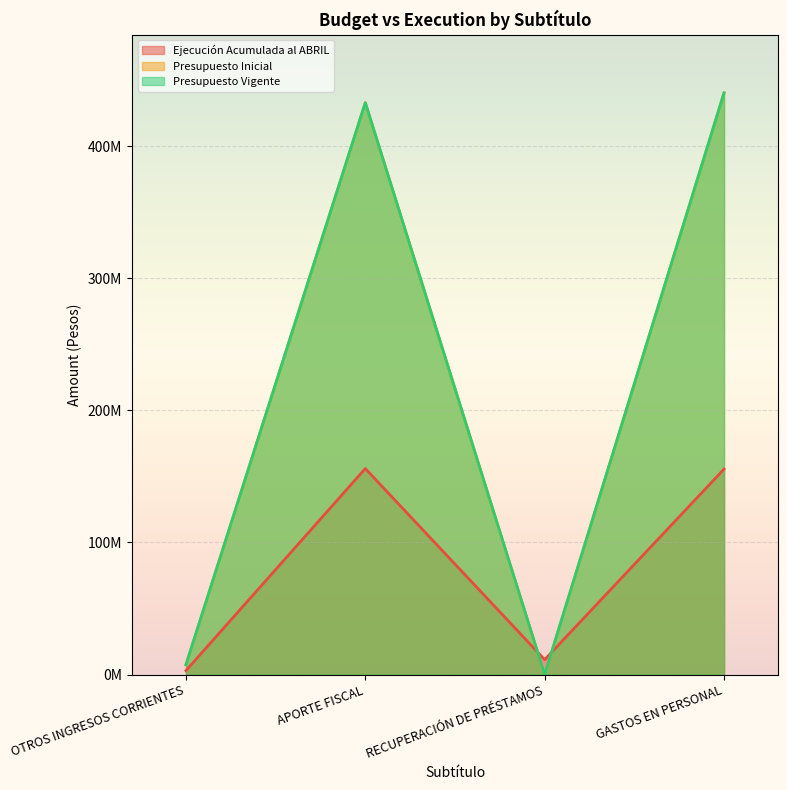

What is the total value across all series at RECUPERACIÓN DE PRÉSTAMOS?

11307253